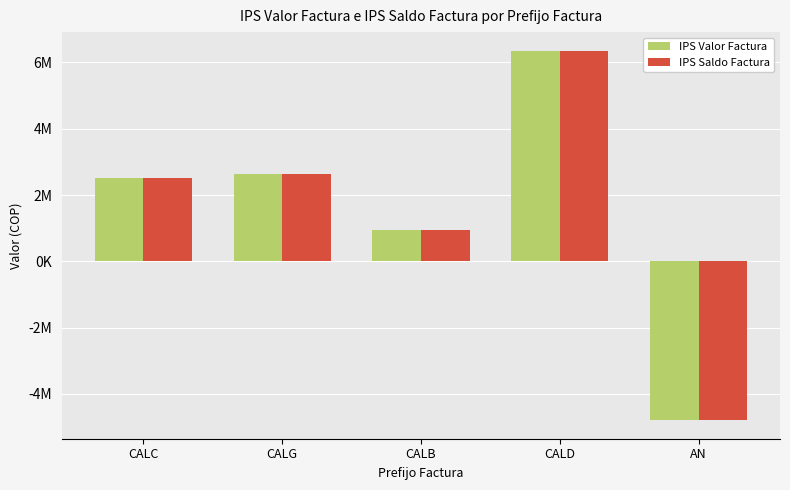

Is the value of IPS Saldo Factura at AN greater than the value of IPS Valor Factura at CALG?

No